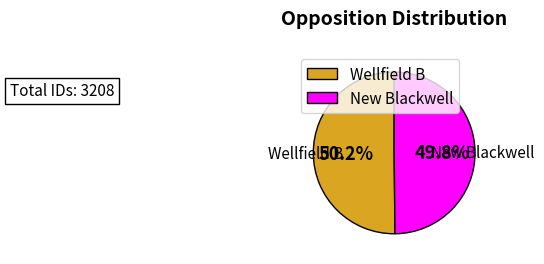

How many segments does this pie chart have?

2